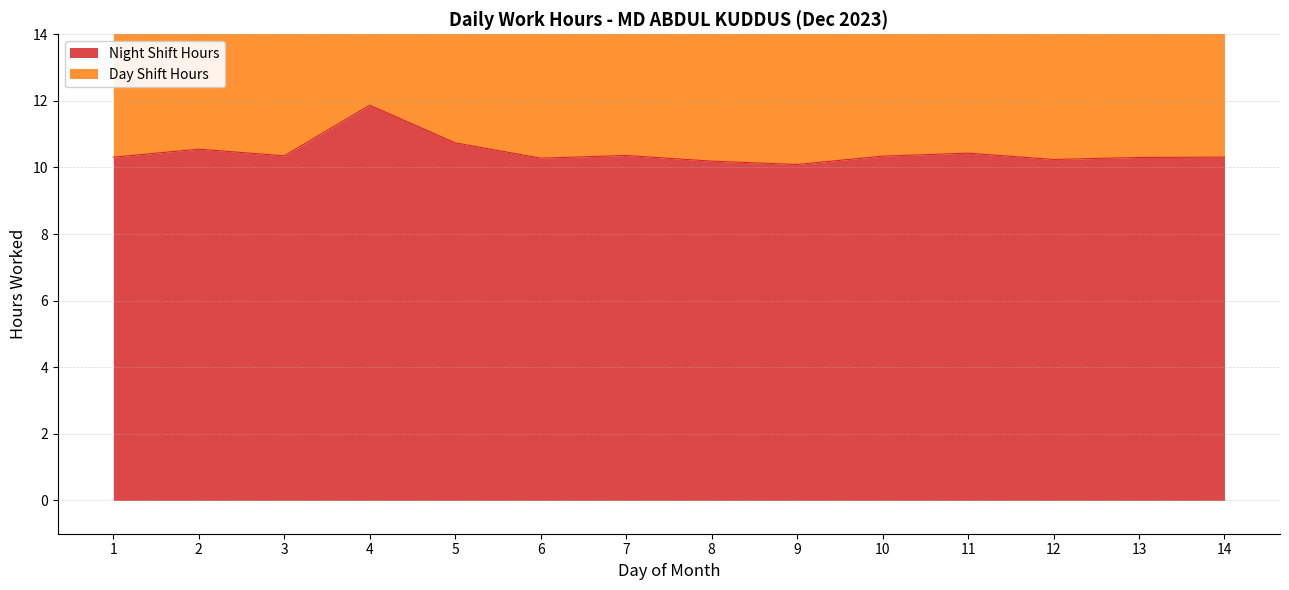

What is the difference between the second highest and minimum values?

0.7